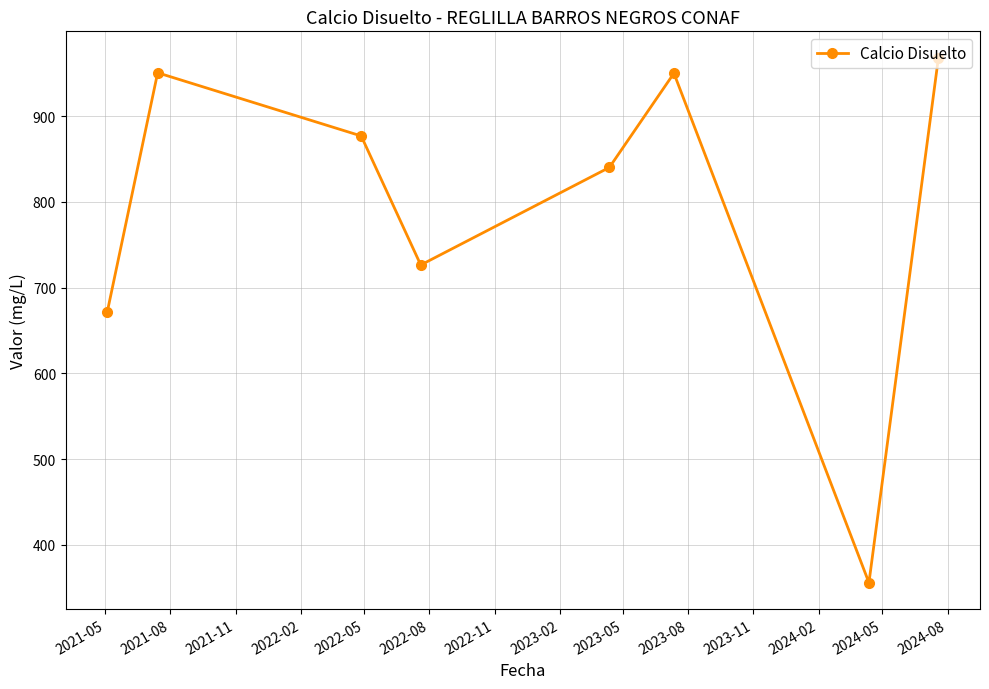

What is the value of the 6th point from the left?

950.0